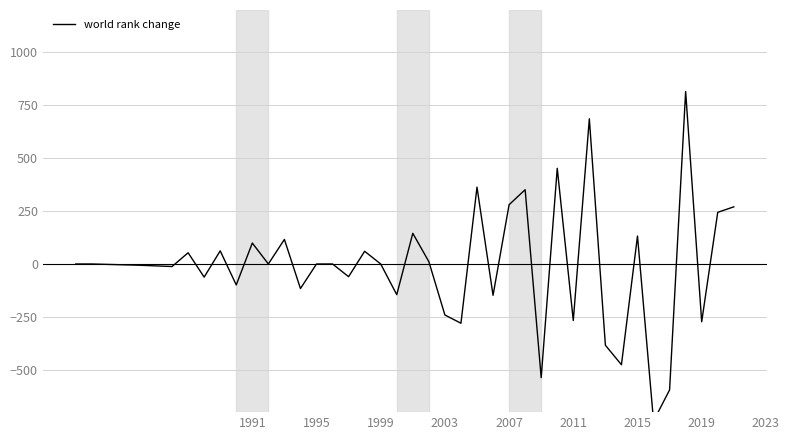

How many lines are shown in the chart?

1